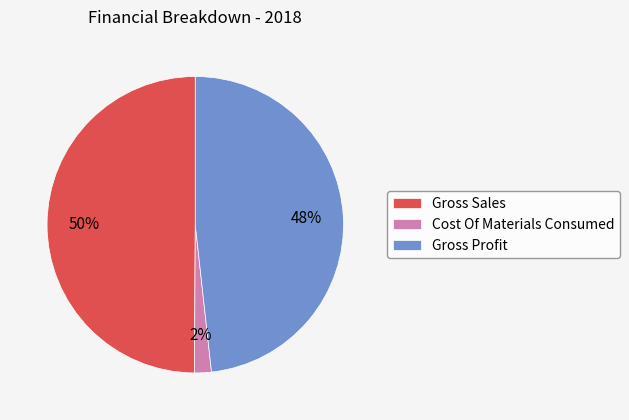

How many slices are in this pie chart?

3